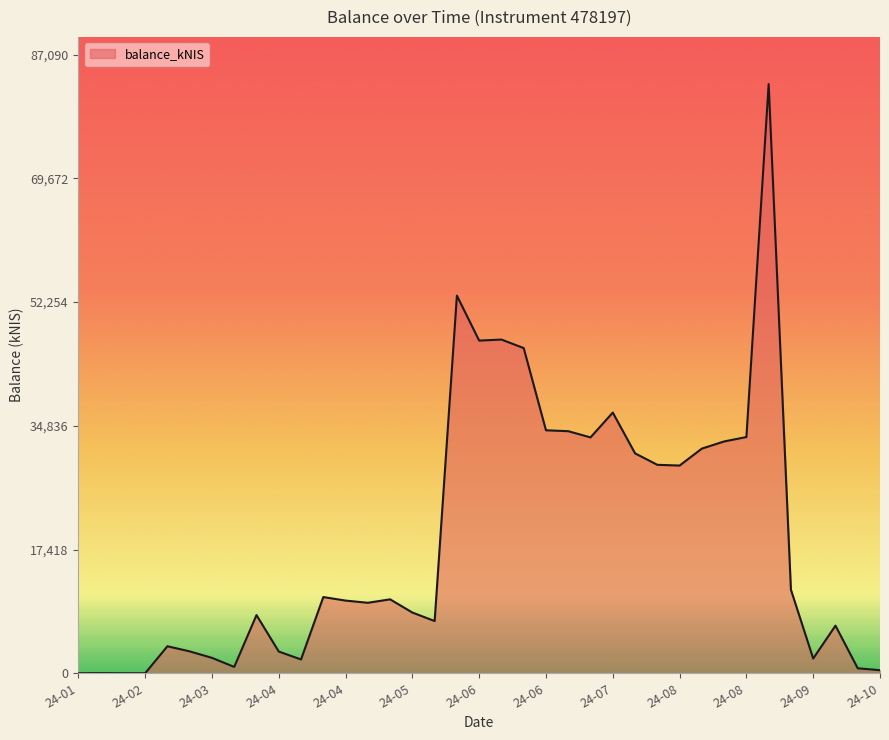

What is the maximum value shown in the chart?

82943.0